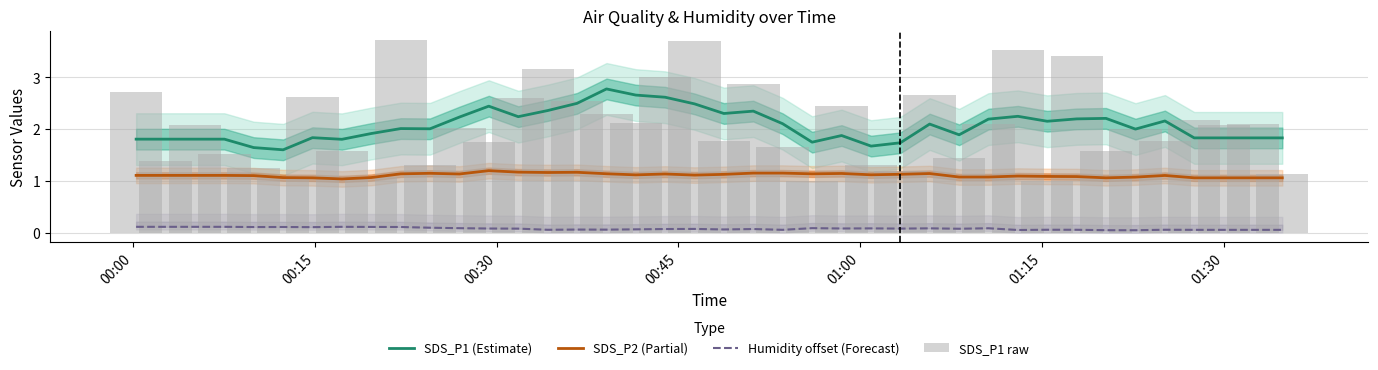

What is the maximum value for SDS_P1 (Estimate)?

2.8